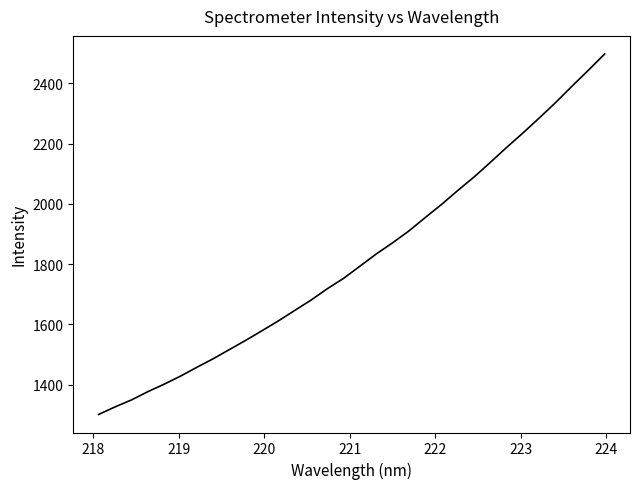

What is the difference between the maximum and minimum values?

1197.2